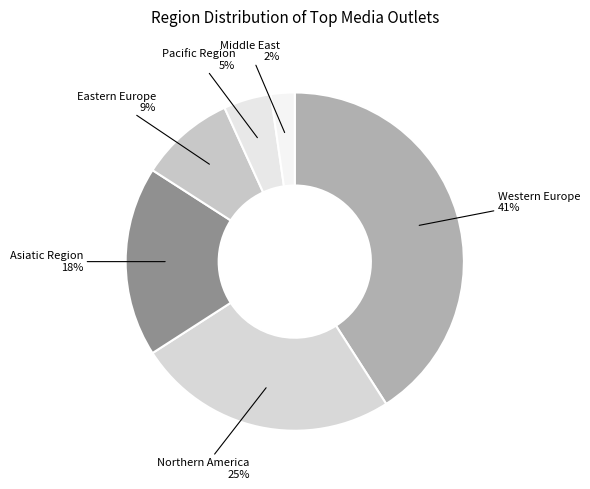

How many slices are in this pie chart?

6